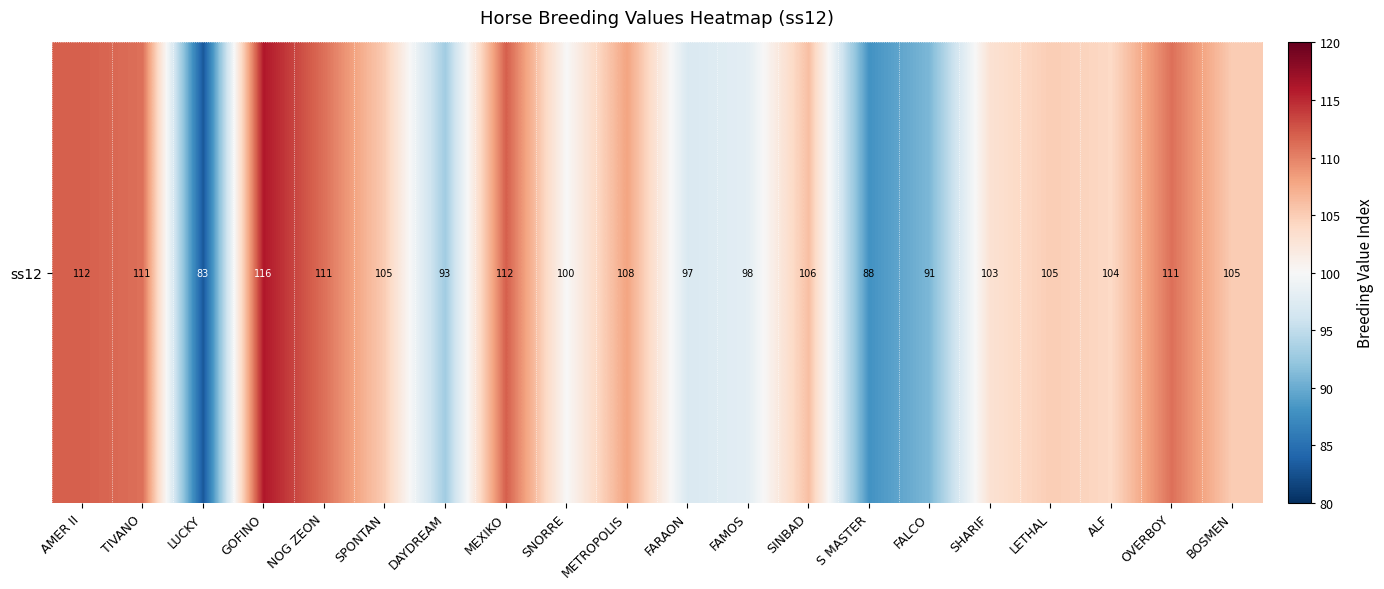

Is it true that the value at FARAON is 129?

False